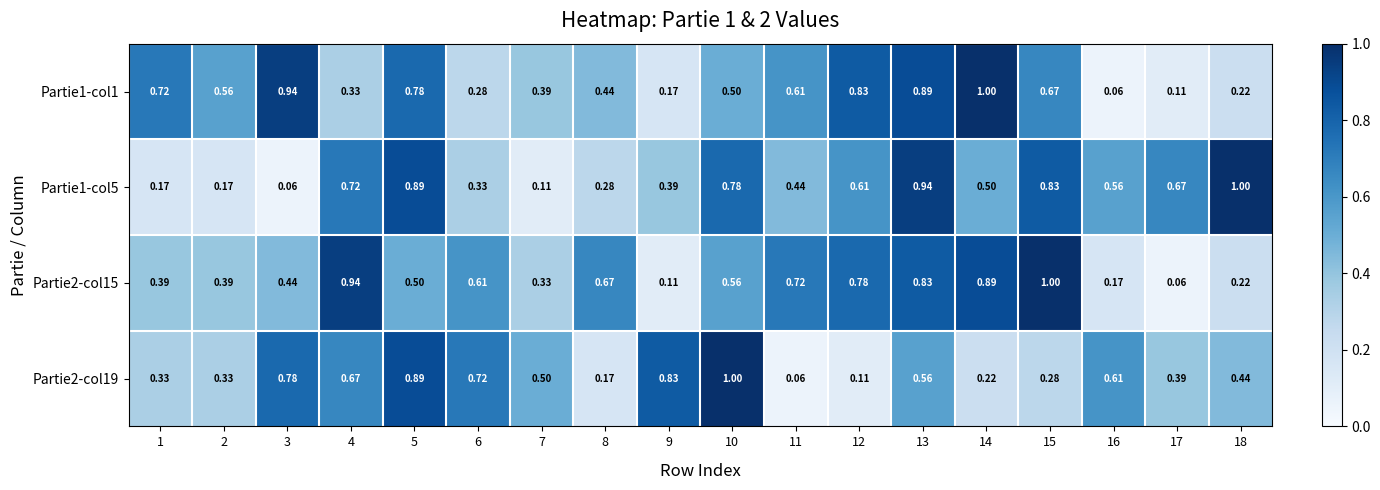

Is the value of Partie1-col5 at 17 greater than the value of Partie1-col1 at 12?

No